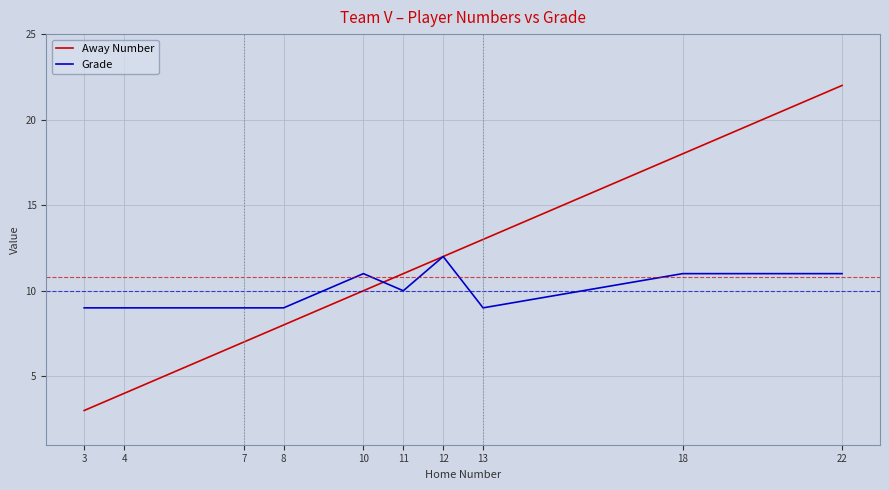

What is the difference between the maximum and minimum values in the Away Number series?

19